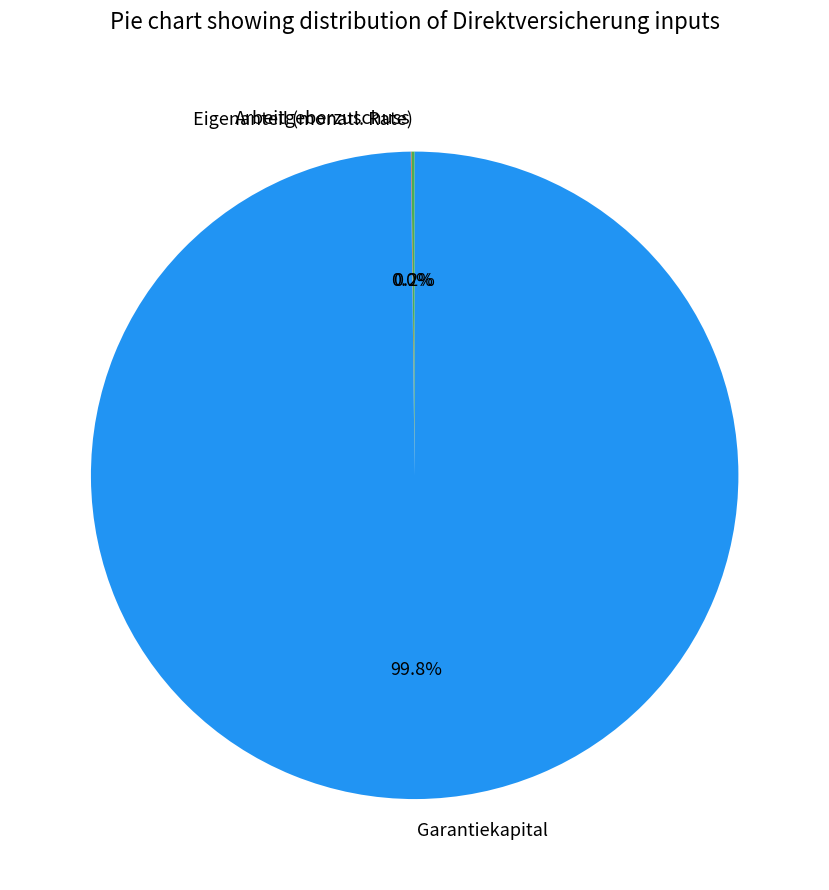

What portion of the pie excludes Garantiekapital?

0.2%